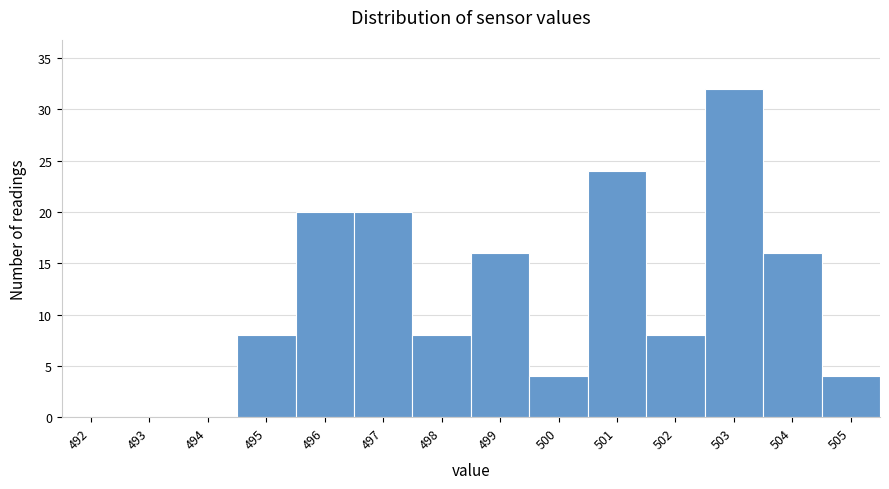

Reading right to left, transcribe all the data shown in this chart.

505=4	504=16	503=32	502=8	501=24	500=4	499=16	498=8	497=20	496=20	495=8	494=0	493=0	492=0